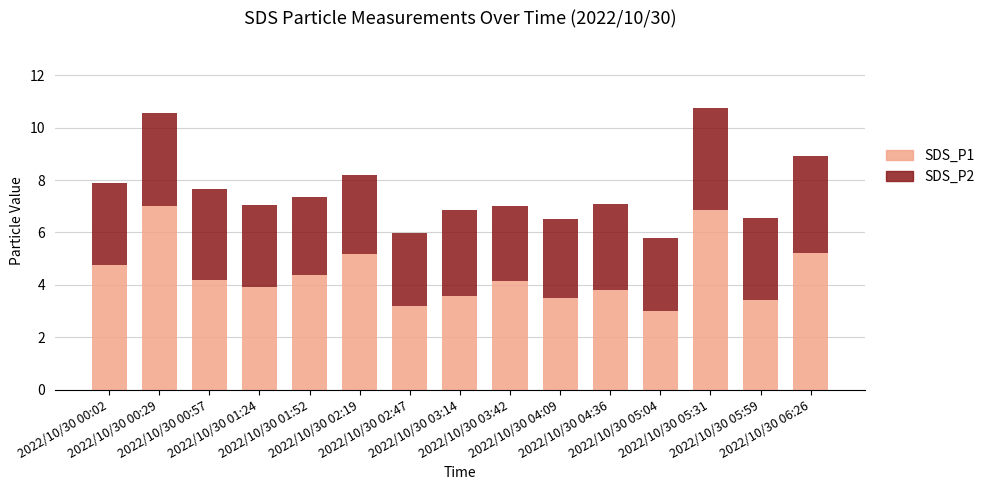

What is the difference between the maximum and minimum values in the SDS_P1 series?

4.0